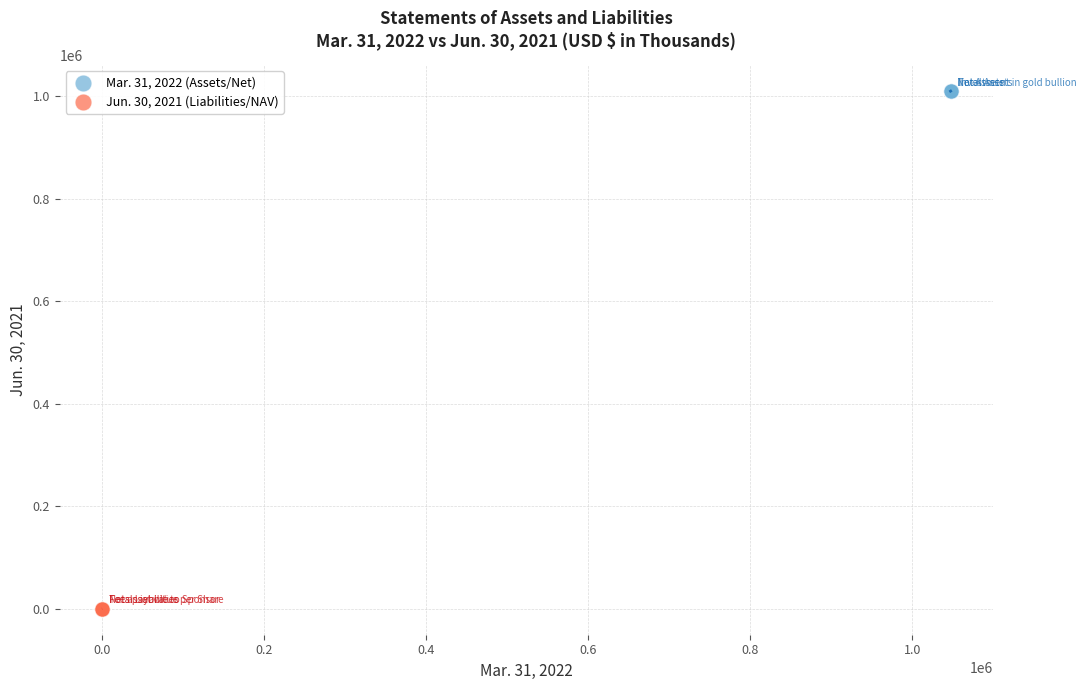

Which series contains the lowest Y value?

Jun. 30, 2021 (Liabilities/NAV)